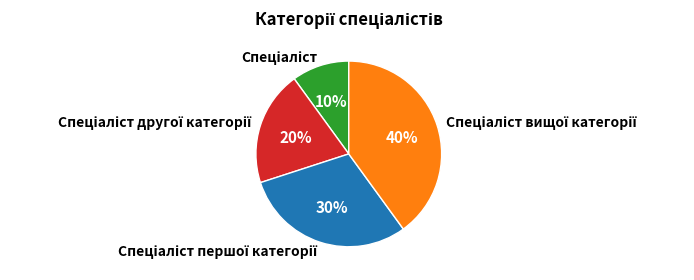

Is there a majority slice in this chart?

No